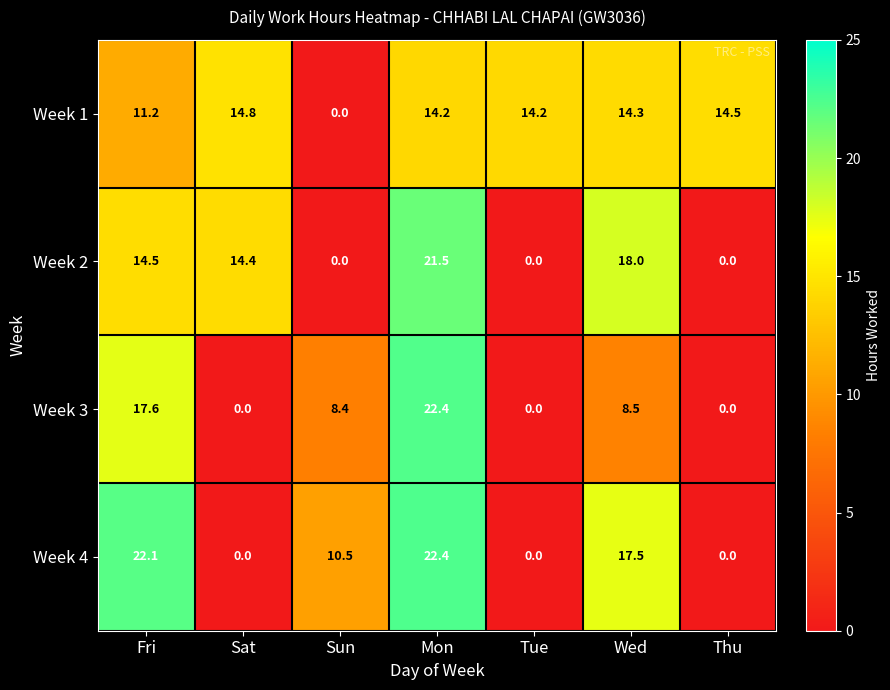

Rank the series by their average value, from highest to lowest.

Week 1, Week 4, Week 2, Week 3